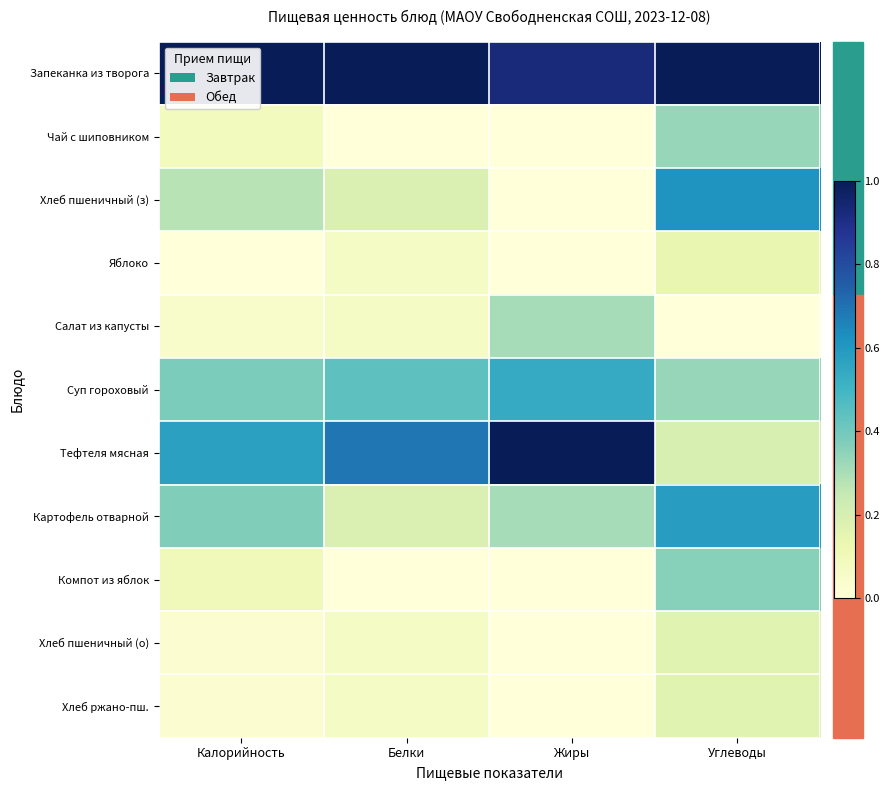

Is it true that Яблоко equals 0.1 at Белки?

False